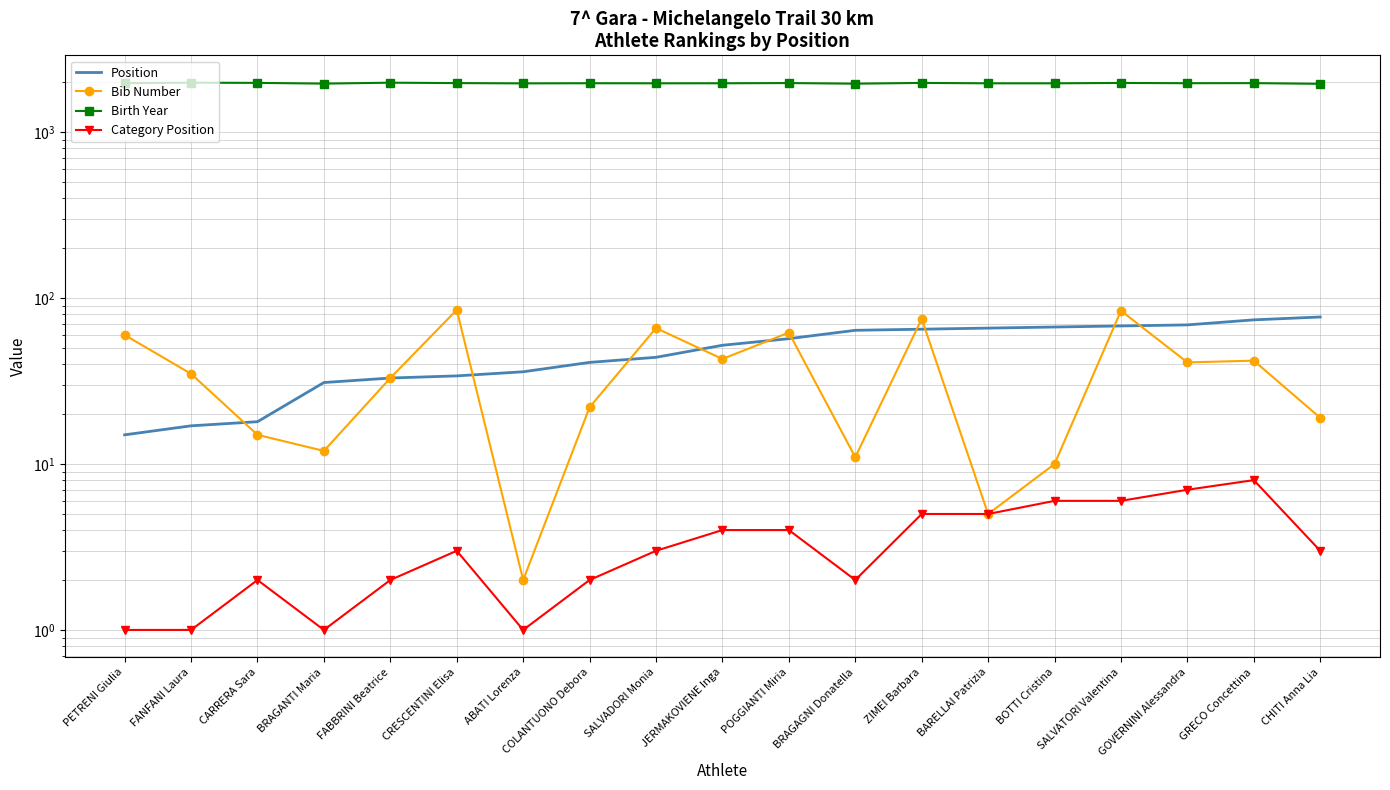

True or false: Birth Year and Category Position intersect in this chart.

False